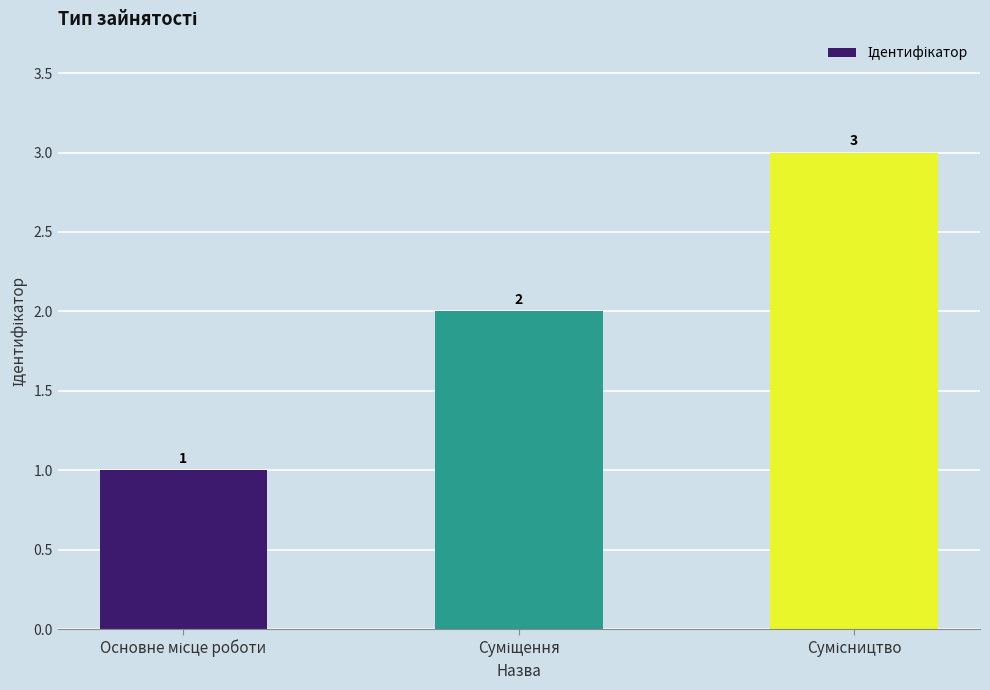

What is the average value?

2